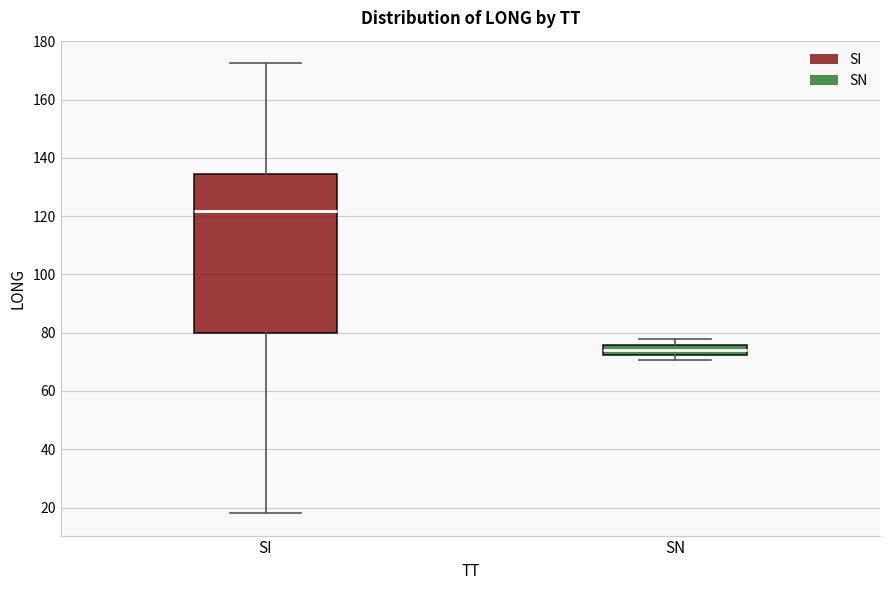

Reading left to right, transcribe this box plot: for each box, give where its median line is, the range the box spans, and where its two whiskers end, as read against the y-axis. The values are not printed on the chart, so give them approximately, as read against the axis.

SI: median 122, box 80 to 134, whiskers 18 to 172
SN: median 74, box 72 to 76, whiskers 70 to 78